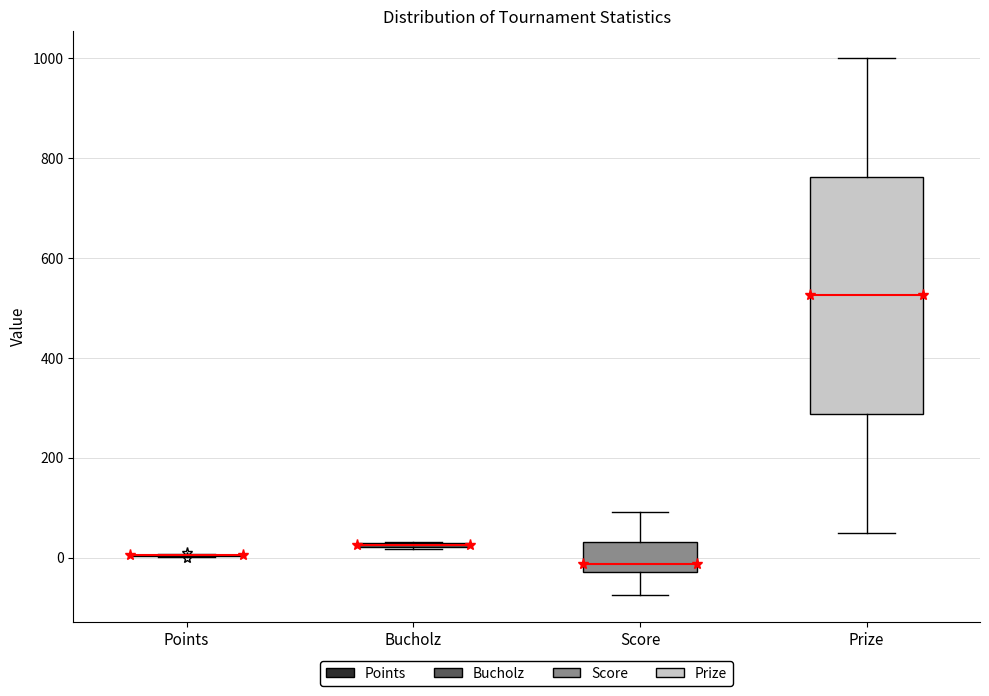

Where does the lower whisker of the box for Prize end on the y-axis? The values are not printed on the chart, so give them approximately, as read against the axis.

60